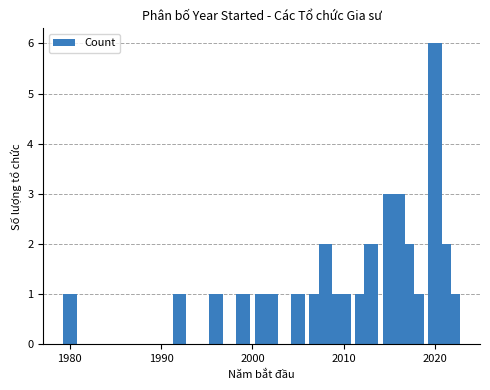

Reading left to right, what are all the values shown in this chart?

1	1	1	1	1	1	1	1	2	1	1	1	2	3	3	2	1	6	2	1